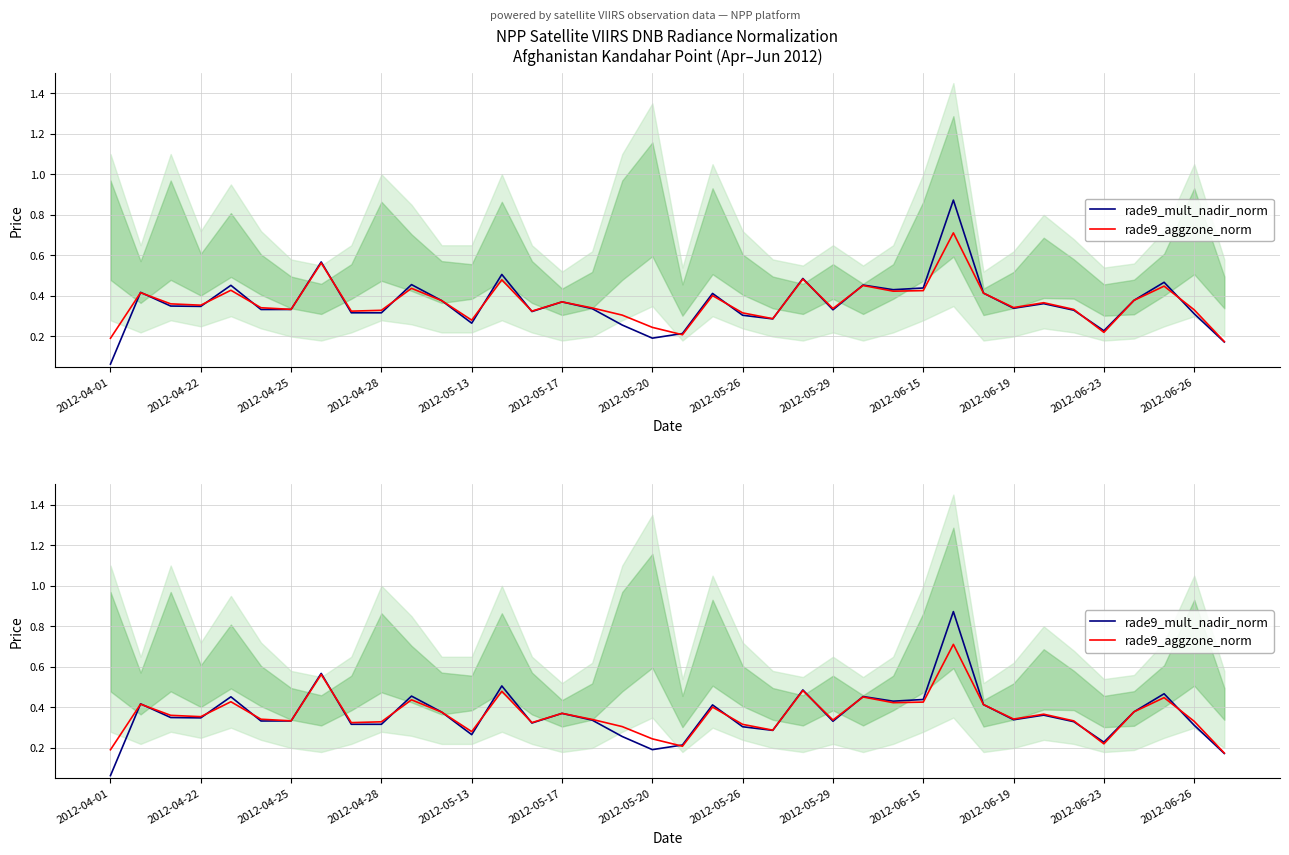

What position from the right is 14?

24